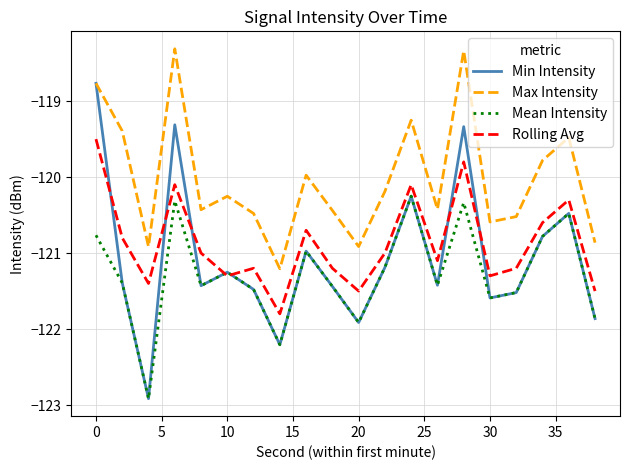

Which series has the largest total across all categories?

Max Intensity